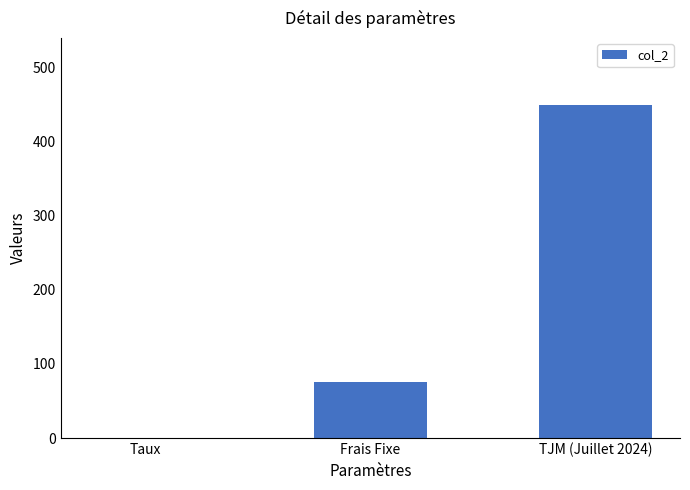

Between Frais Fixe and Taux, which is larger?

Frais Fixe